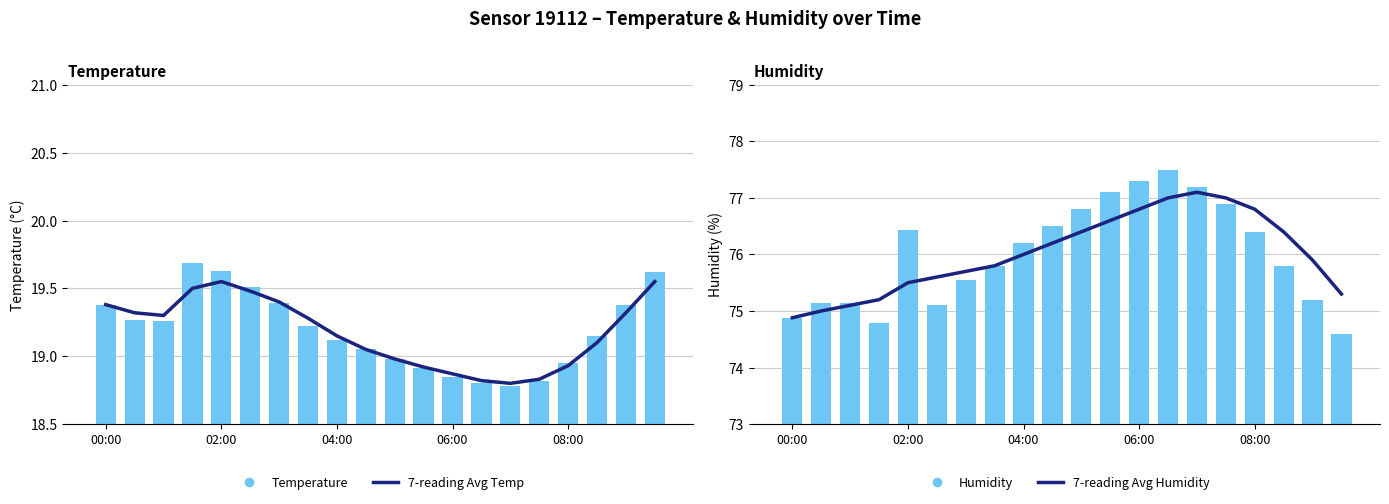

Reading right to left, transcribe all the data shown in this chart.

7-reading Avg Temp: 19.6	19.3	19.1	18.9	18.8	18.8	18.8	18.9	18.9	19.0	19.1	19.1	19.3	19.4	19.5	19.6	19.5	19.3	19.3	19.4
Temperature: 19.6	19.4	19.1	18.9	18.8	18.8	18.8	18.9	18.9	19.0	19.1	19.1	19.2	19.4	19.5	19.6	19.7	19.3	19.3	19.4
7-reading Avg Humidity: 75.3	75.9	76.4	76.8	77.0	77.1	77.0	76.8	76.6	76.4	76.2	76.0	75.8	75.7	75.6	75.5	75.2	75.1	75.0	74.9
Humidity: 74.6	75.2	75.8	76.4	76.9	77.2	77.5	77.3	77.1	76.8	76.5	76.2	75.8	75.5	75.1	76.4	74.8	75.1	75.1	74.9